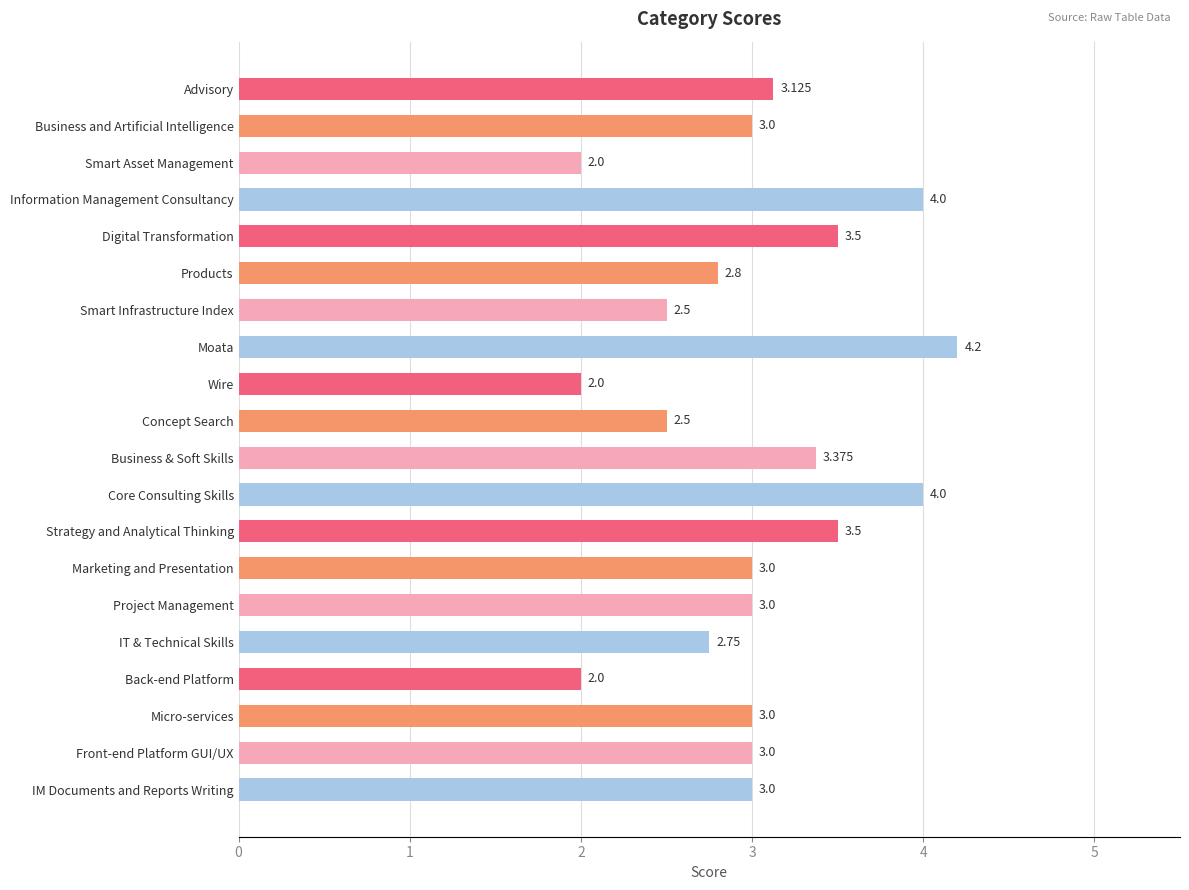

Which label corresponds to the largest value in the chart?

Moata